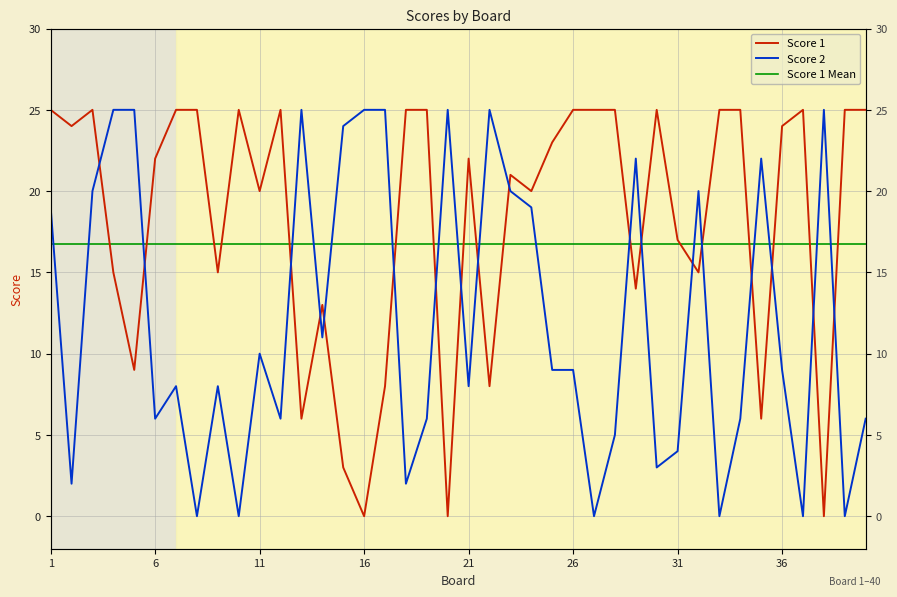

True or false: Score 1 and Score 1 Mean intersect in this chart.

True